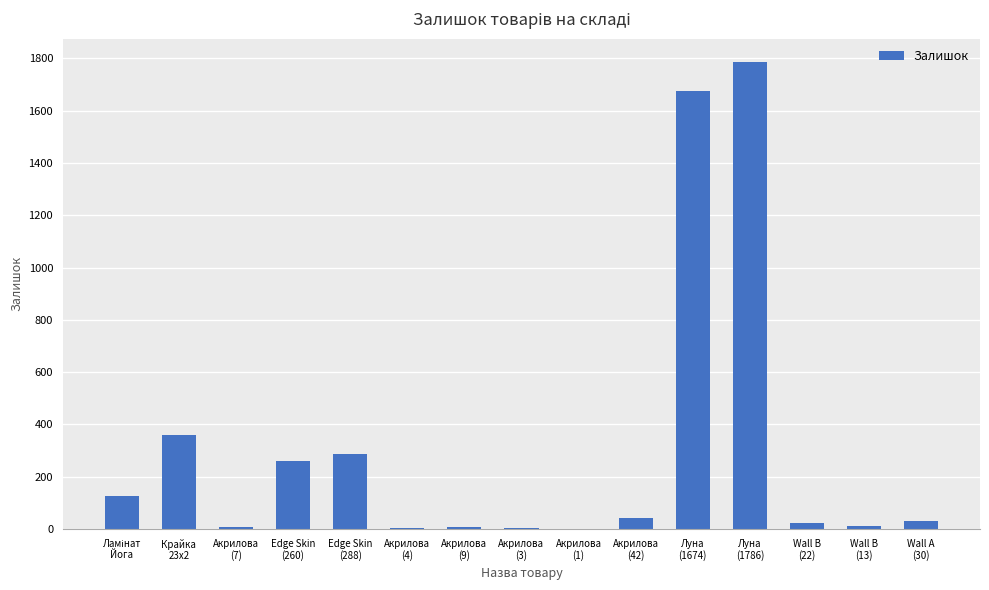

What is the sum of all values?

4624